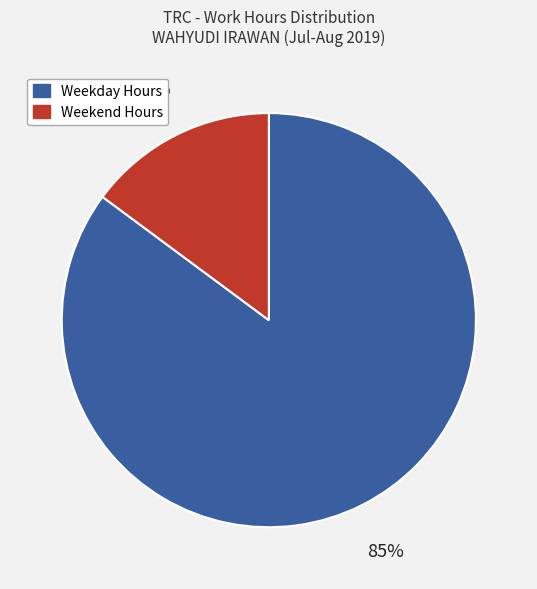

Is there a majority slice in this chart?

Yes